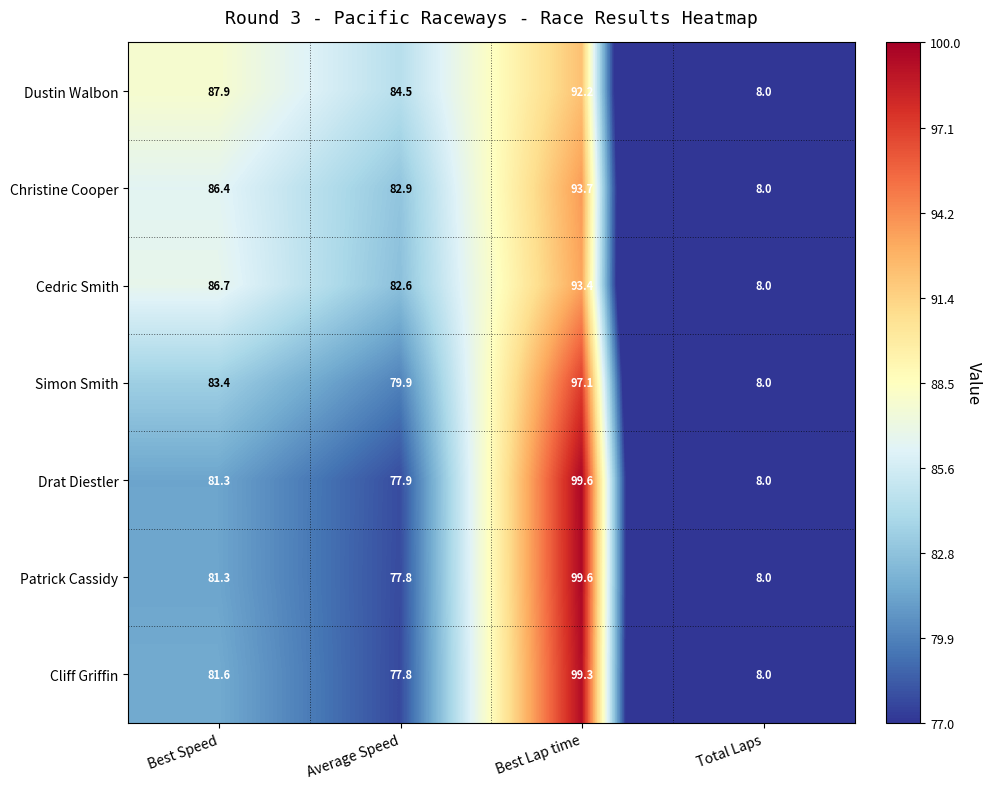

At which category is the sum across all series the highest?

Best Lap time